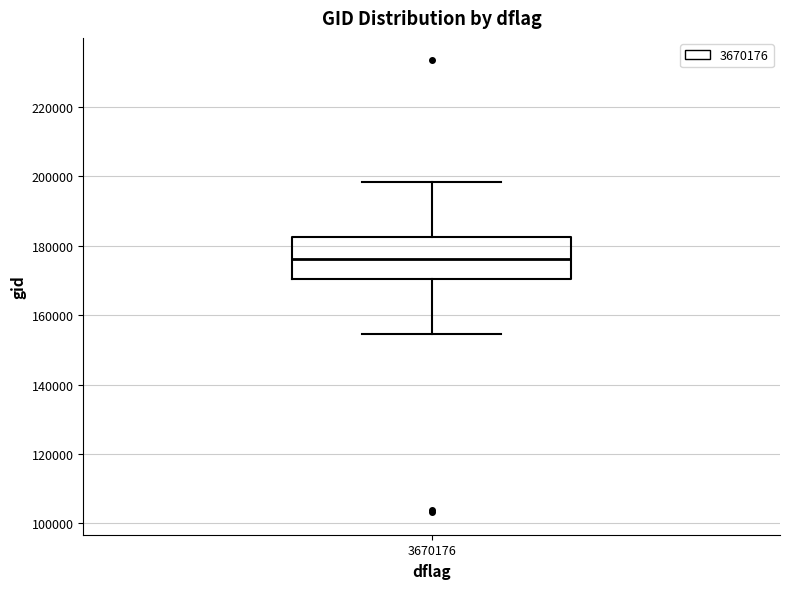

Transcribe this box plot: give where the median line is, the range the box spans, and where the two whiskers end, as read against the y-axis. The values are not printed on the chart, so give them approximately, as read against the axis.

median 176000, box 170000 to 182000, whiskers 154000 to 198000